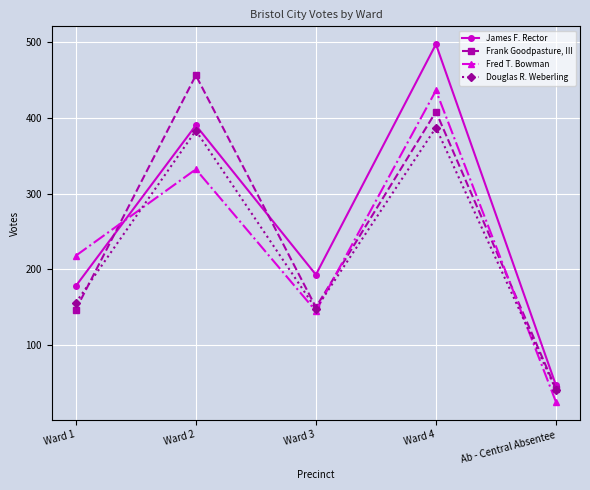

Between Ward 1 and Ab - Central Absentee, which series saw the biggest shift?

Fred T. Bowman